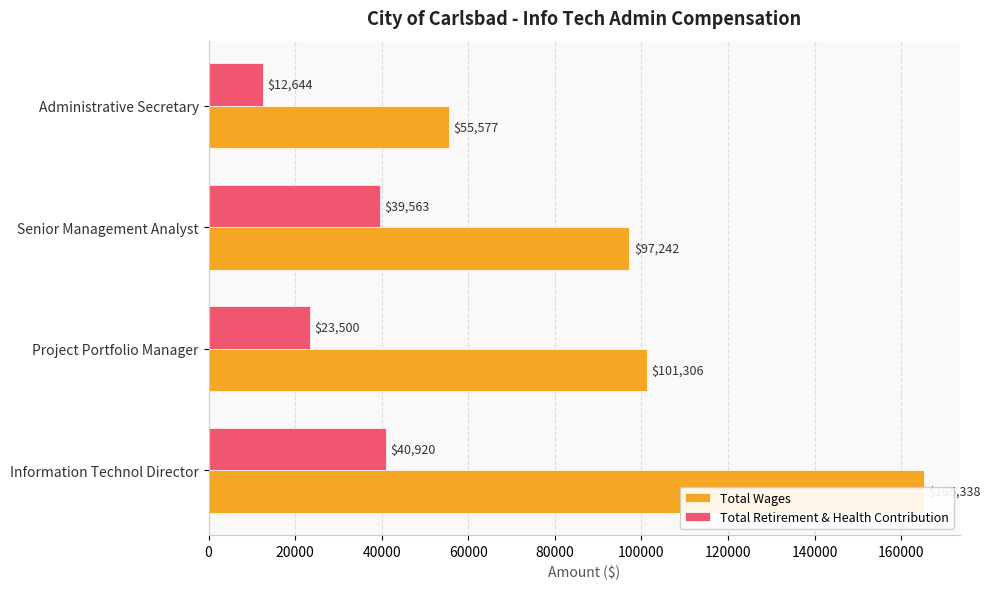

What is the value of the Total Wages bar at the 4th from the left?

55577